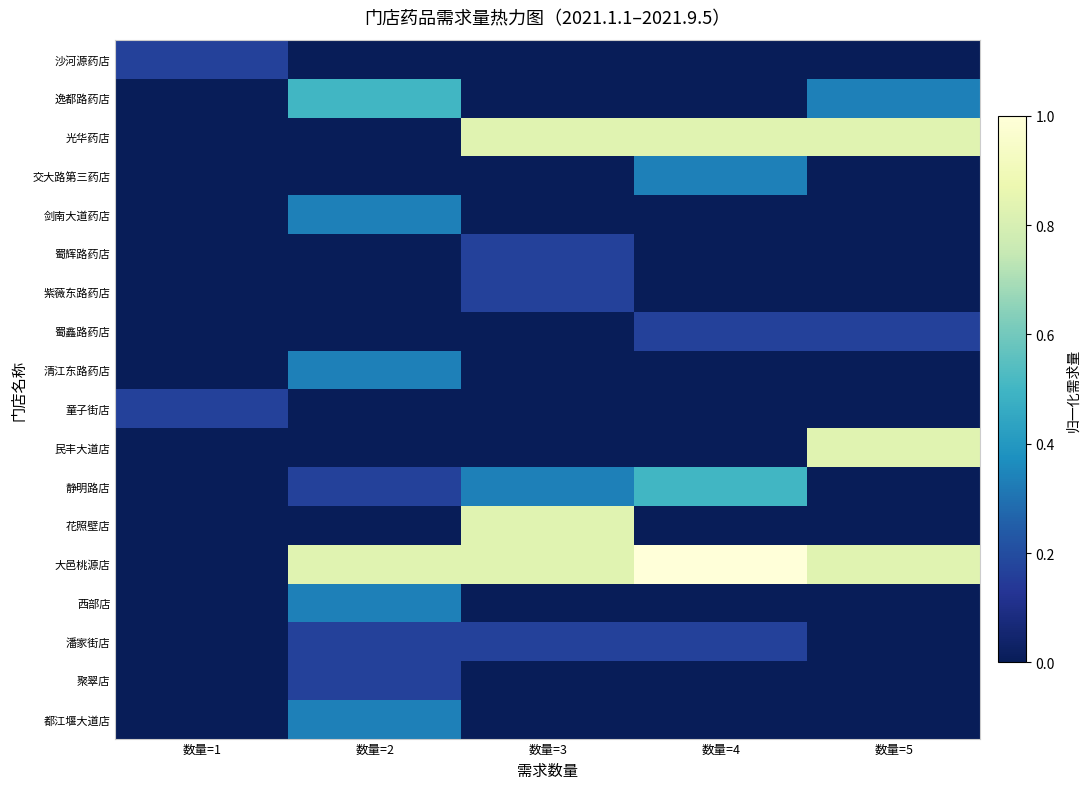

Reading right to left, transcribe all the data shown in this chart.

沙河源药店: 数量=5=0.0	数量=4=0.0	数量=3=0.0	数量=2=0.0	数量=1=0.2
逸都路药店: 数量=5=0.3	数量=4=0.0	数量=3=0.0	数量=2=0.5	数量=1=0.0
光华药店: 数量=5=0.8	数量=4=0.8	数量=3=0.8	数量=2=0.0	数量=1=0.0
交大路第三药店: 数量=5=0.0	数量=4=0.3	数量=3=0.0	数量=2=0.0	数量=1=0.0
剑南大道药店: 数量=5=0.0	数量=4=0.0	数量=3=0.0	数量=2=0.3	数量=1=0.0
蜀辉路药店: 数量=5=0.0	数量=4=0.0	数量=3=0.2	数量=2=0.0	数量=1=0.0
紫薇东路药店: 数量=5=0.0	数量=4=0.0	数量=3=0.2	数量=2=0.0	数量=1=0.0
蜀鑫路药店: 数量=5=0.2	数量=4=0.2	数量=3=0.0	数量=2=0.0	数量=1=0.0
清江东路药店: 数量=5=0.0	数量=4=0.0	数量=3=0.0	数量=2=0.3	数量=1=0.0
童子街店: 数量=5=0.0	数量=4=0.0	数量=3=0.0	数量=2=0.0	数量=1=0.2
民丰大道店: 数量=5=0.8	数量=4=0.0	数量=3=0.0	数量=2=0.0	数量=1=0.0
静明路店: 数量=5=0.0	数量=4=0.5	数量=3=0.3	数量=2=0.2	数量=1=0.0
花照壁店: 数量=5=0.0	数量=4=0.0	数量=3=0.8	数量=2=0.0	数量=1=0.0
大邑桃源店: 数量=5=0.8	数量=4=1.0	数量=3=0.8	数量=2=0.8	数量=1=0.0
西部店: 数量=5=0.0	数量=4=0.0	数量=3=0.0	数量=2=0.3	数量=1=0.0
潘家街店: 数量=5=0.0	数量=4=0.2	数量=3=0.2	数量=2=0.2	数量=1=0.0
聚翠店: 数量=5=0.0	数量=4=0.0	数量=3=0.0	数量=2=0.2	数量=1=0.0
都江堰大道店: 数量=5=0.0	数量=4=0.0	数量=3=0.0	数量=2=0.3	数量=1=0.0